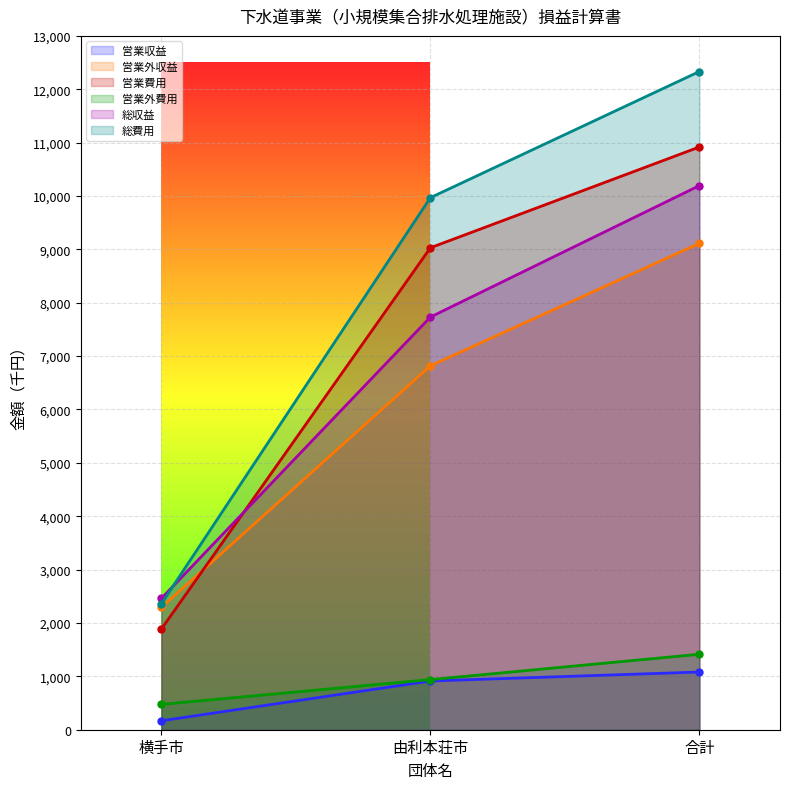

Where does the 営業外収益 series first go above 6819?

合計